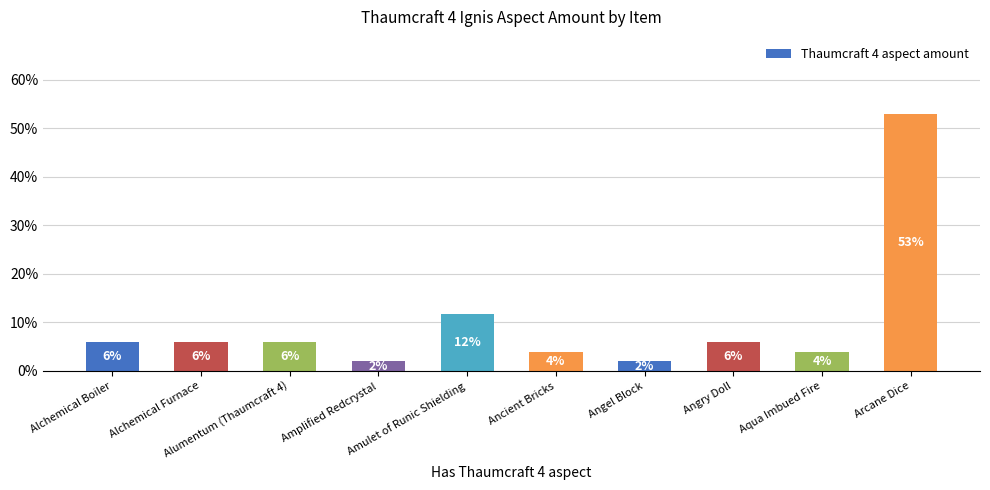

Read the value at Angry Doll.

5.9